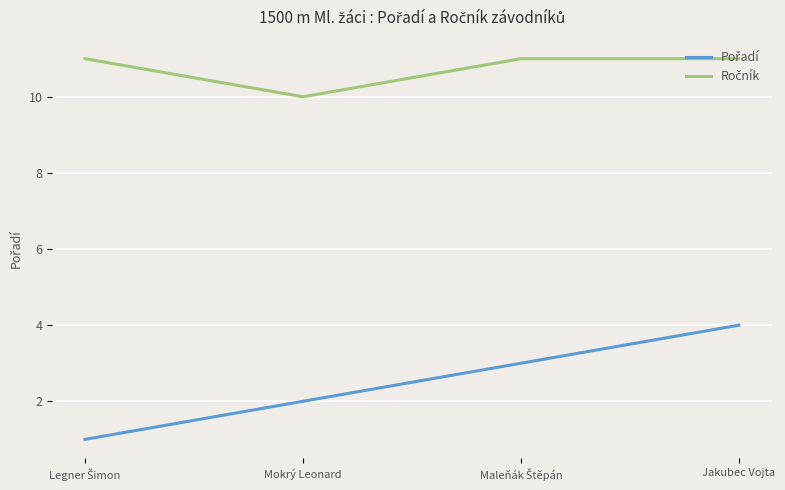

What is the greatest value displayed?

11